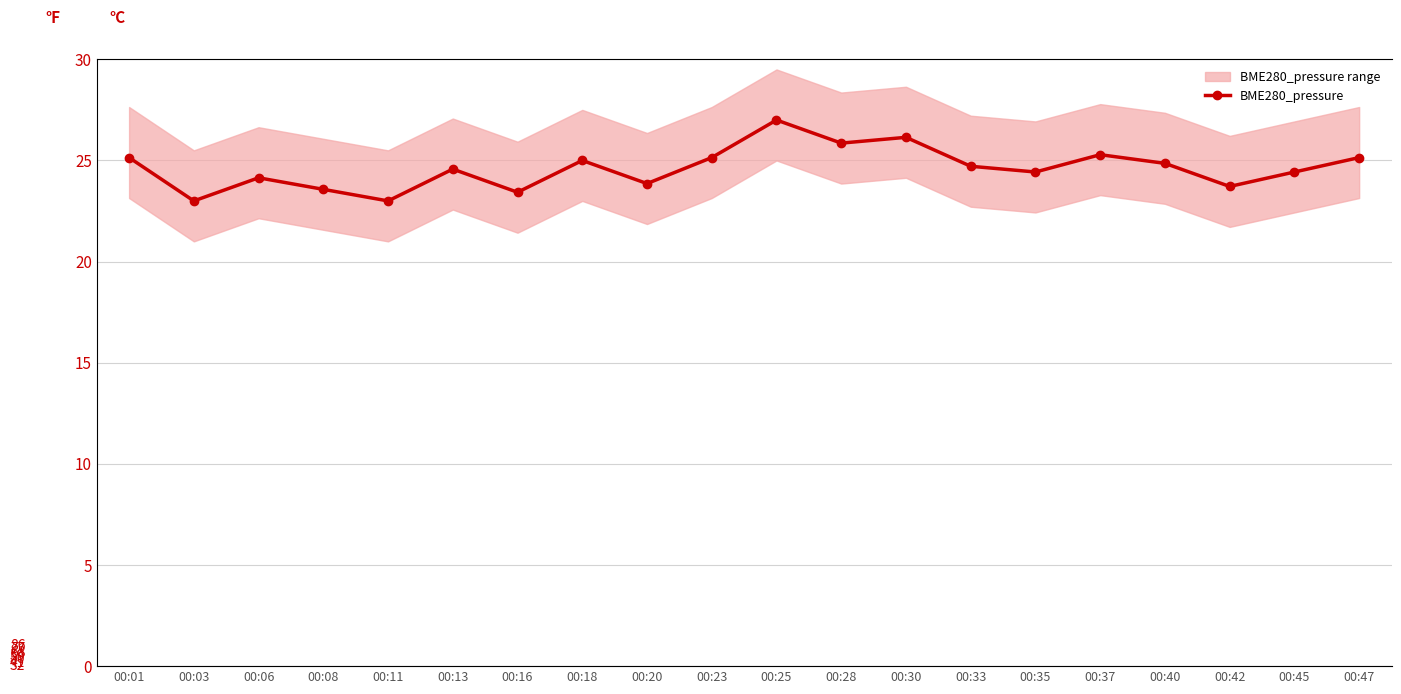

What is the difference between the second highest and minimum values?

3.1